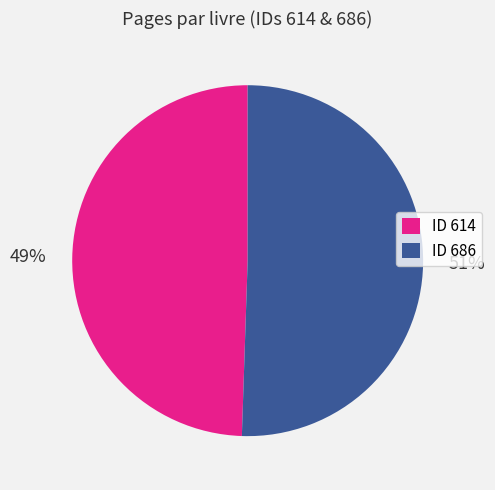

What percentage is the ID 686 slice, to the nearest percent?

51%